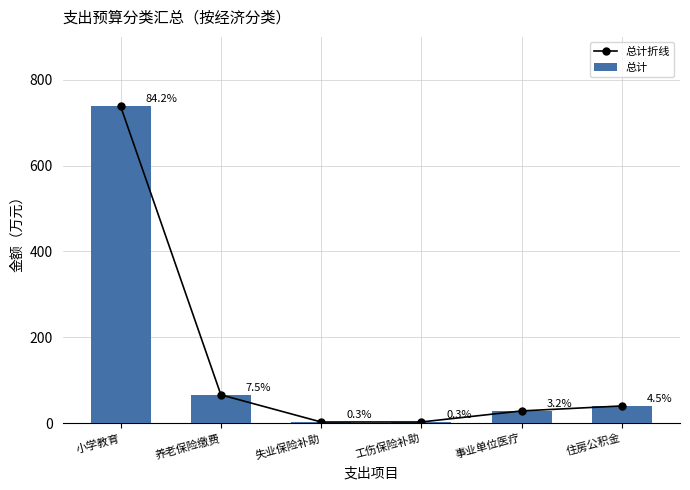

How many values in the 总计折线 series are below 39?

3